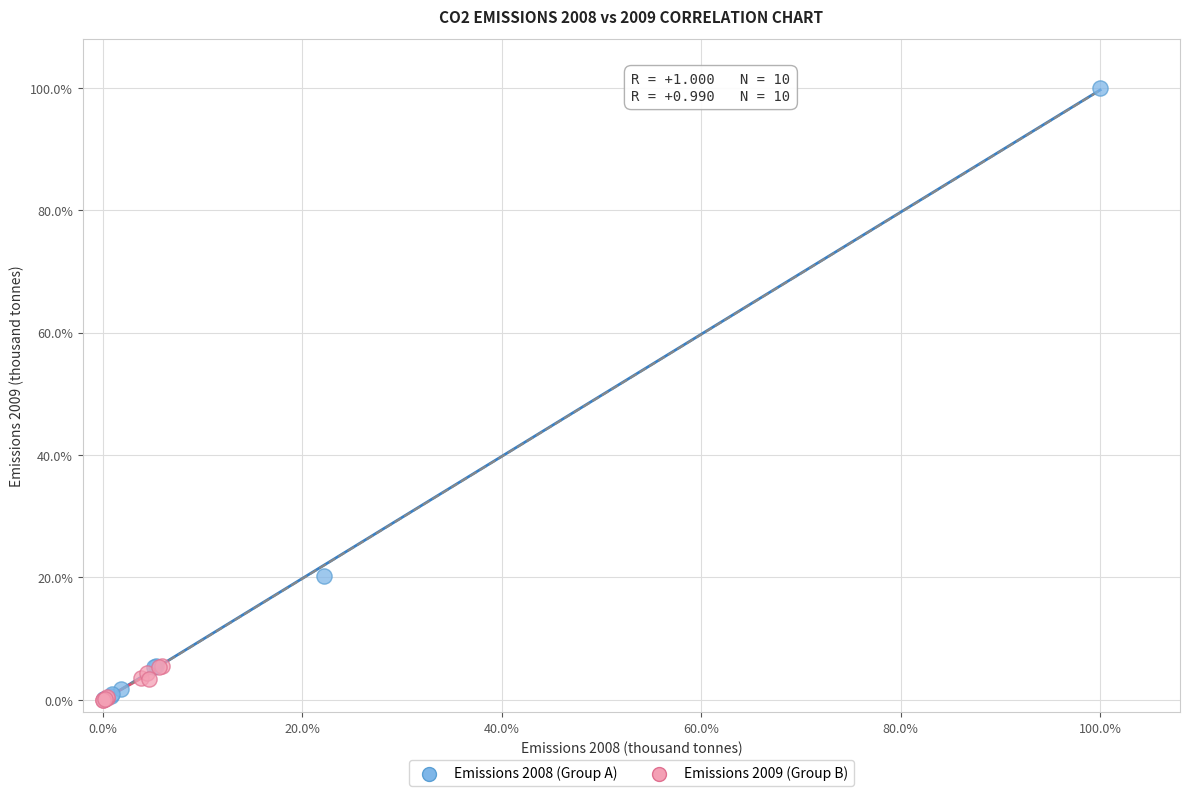

Which series contains the highest Y value?

Emissions 2008 (Group A)